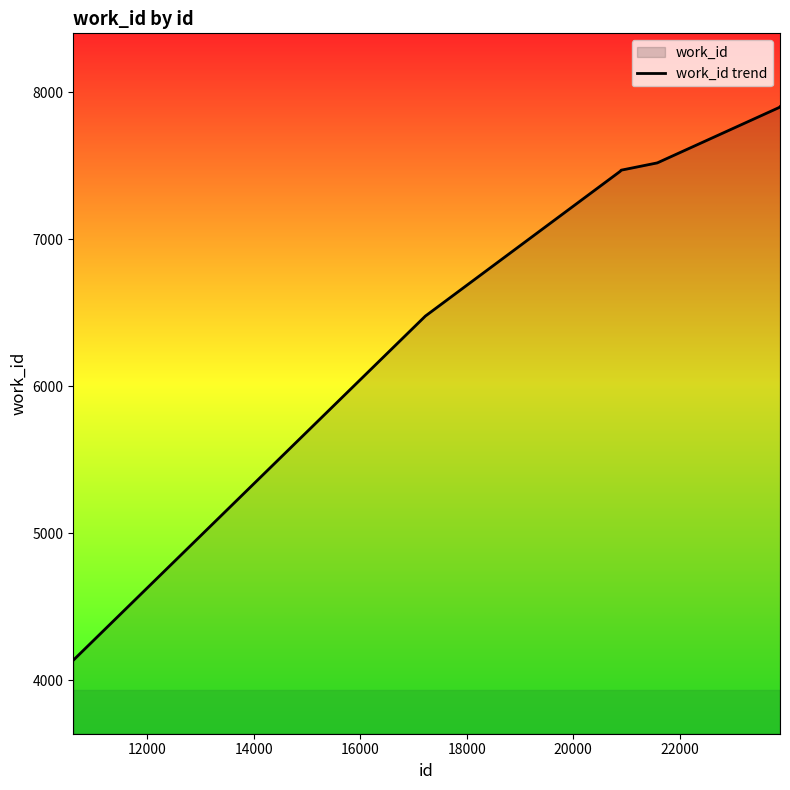

What is the smallest value displayed?

4136